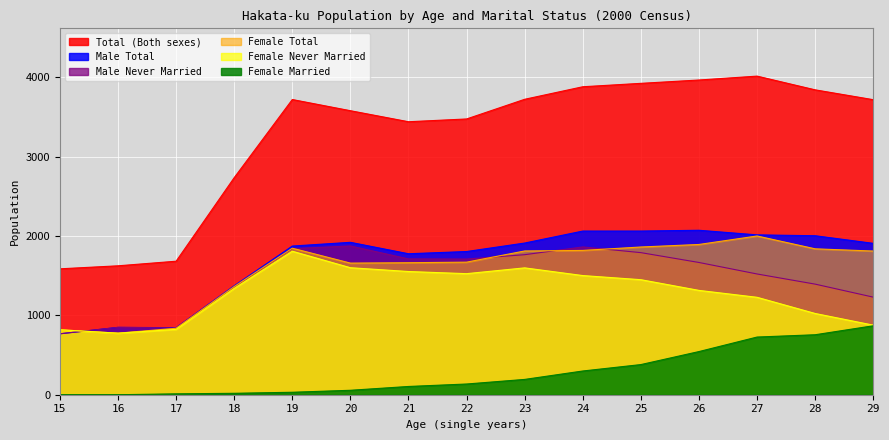

Is it true that Total (Both sexes) equals 3476 at 22?

True